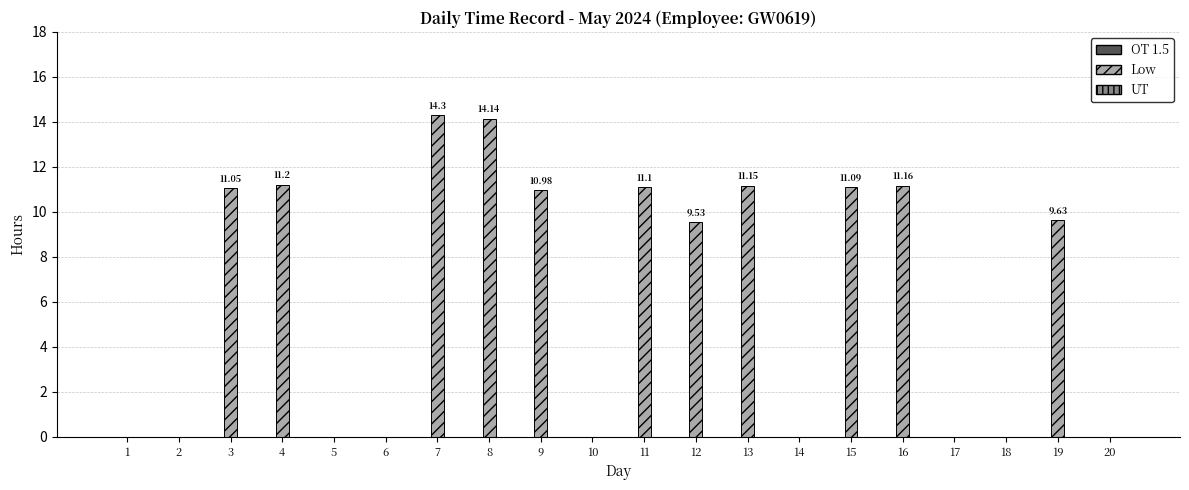

What is the change in value from 8 to 11?

-3.0